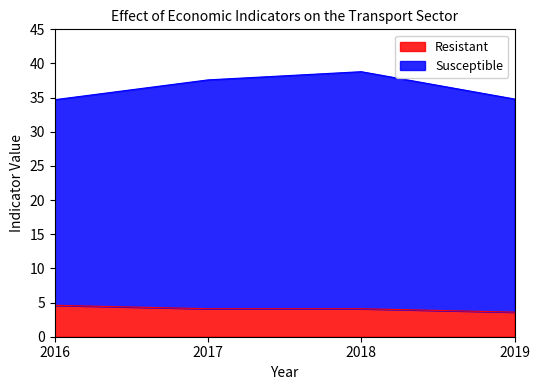

What is the difference between the maximum and minimum values in the Susceptible series?

4.1